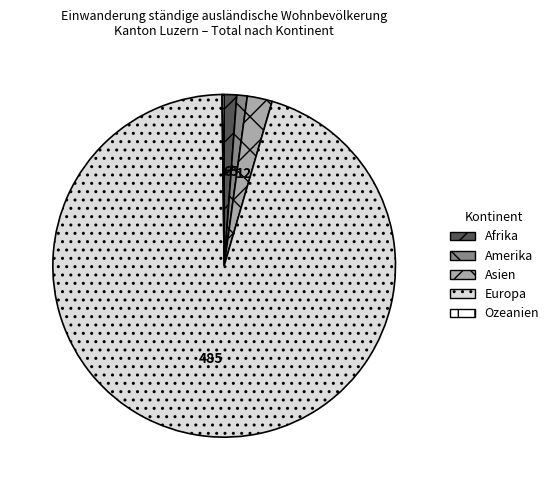

Which has a higher value, Europa or Amerika?

Europa